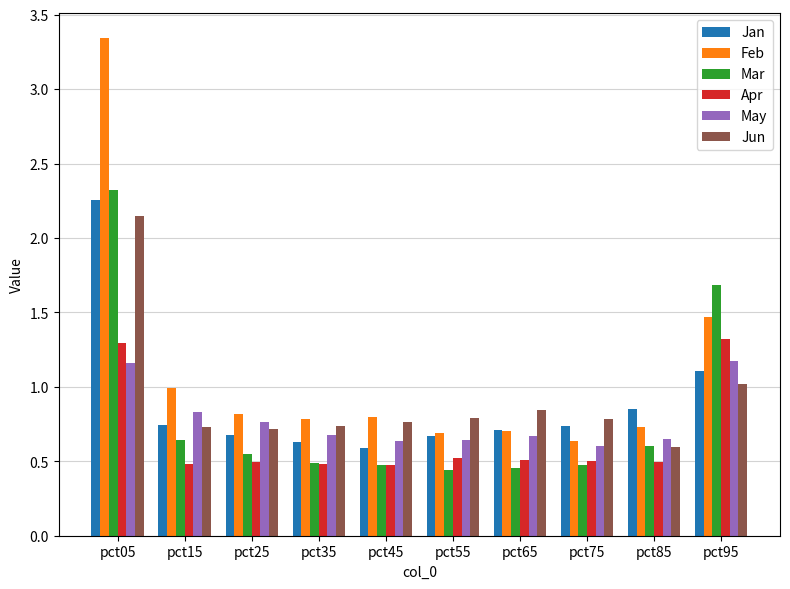

Rank the series by their maximum value, from highest to lowest.

Feb, Mar, Jan, Jun, Apr, May